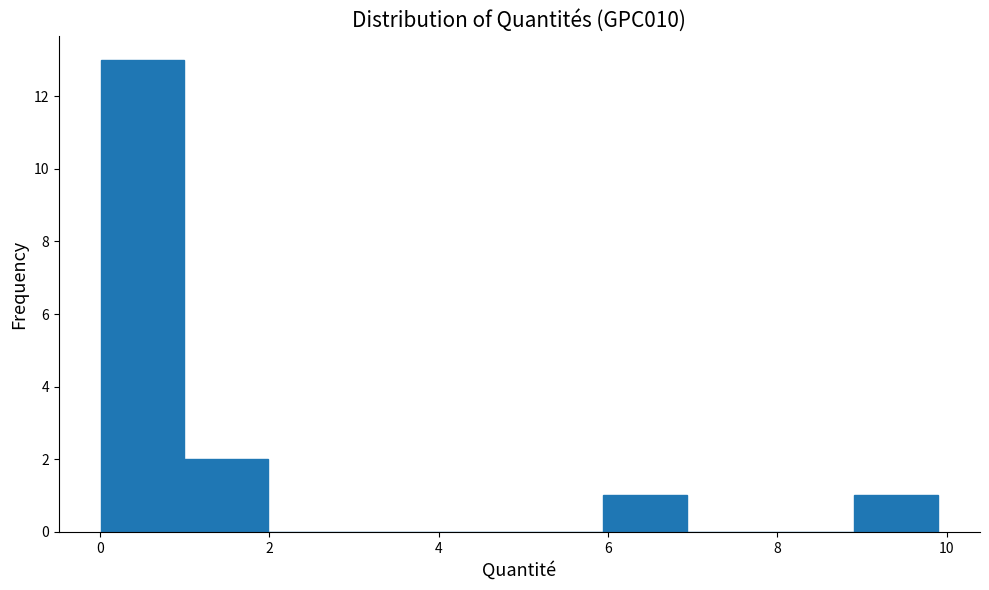

Reading left to right, list every bar in this chart as the range it spans on the x-axis followed by its height. Neither the bar edges nor the heights are printed on the chart, so give them approximately, as read against the axes.

0 to 1: 13
1 to 2: 2
2 to 3: 0
3 to 4: 0
4 to 5: 0
5 to 6: 0
6 to 7: 1
7 to 8: 0
8 to 9: 0
9 to 10: 1